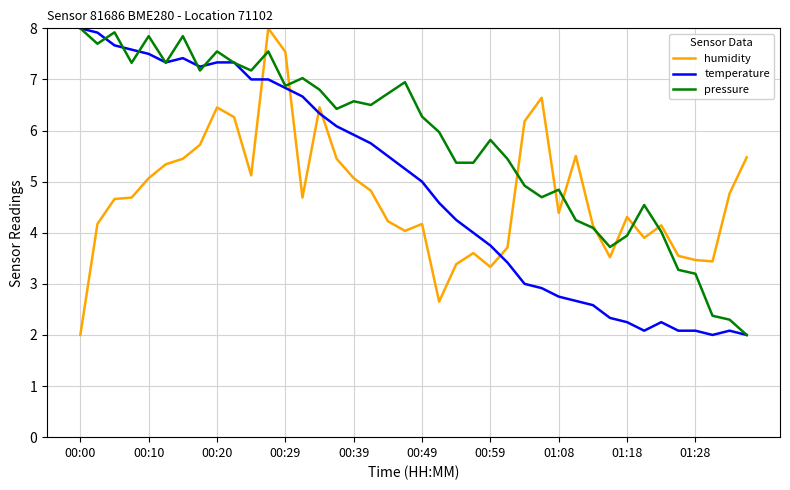

Which series has the largest total across all categories?

pressure